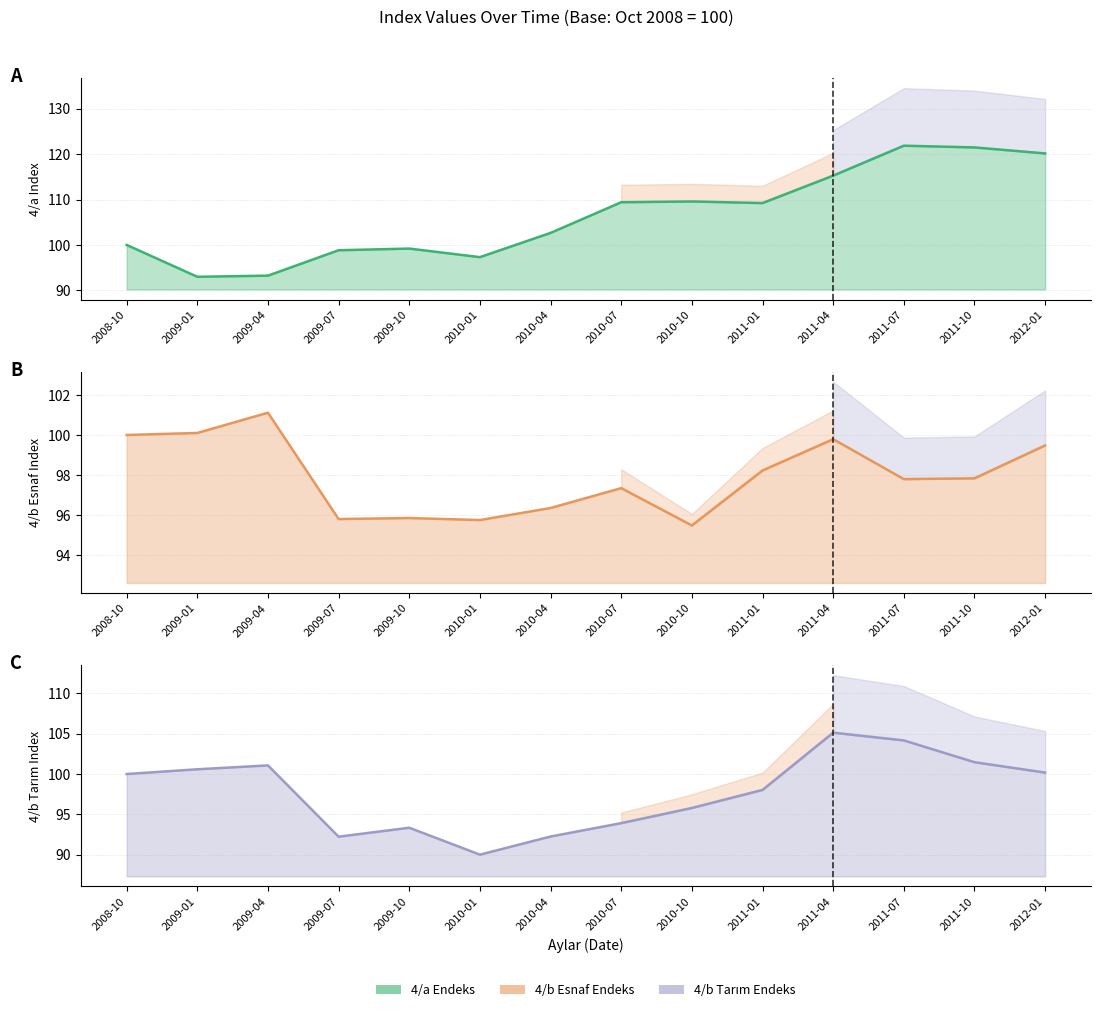

What is the difference between the maximum and minimum values in the 4/b_Tarim_endeks line series?

15.1